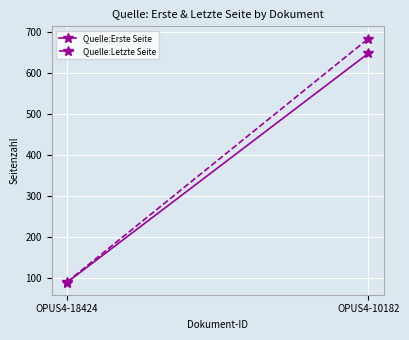

Reading right to left, what are all the values shown in this chart?

Quelle:Erste Seite: 647	88
Quelle:Letzte Seite: 683	89